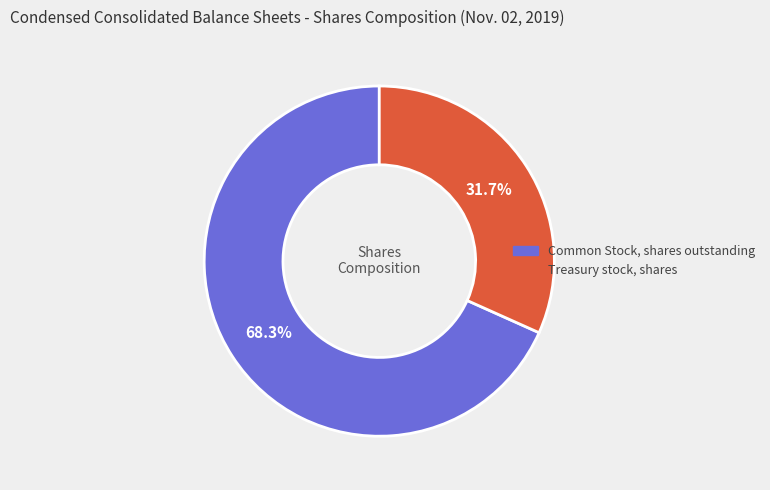

Count the number of slices in the pie.

2